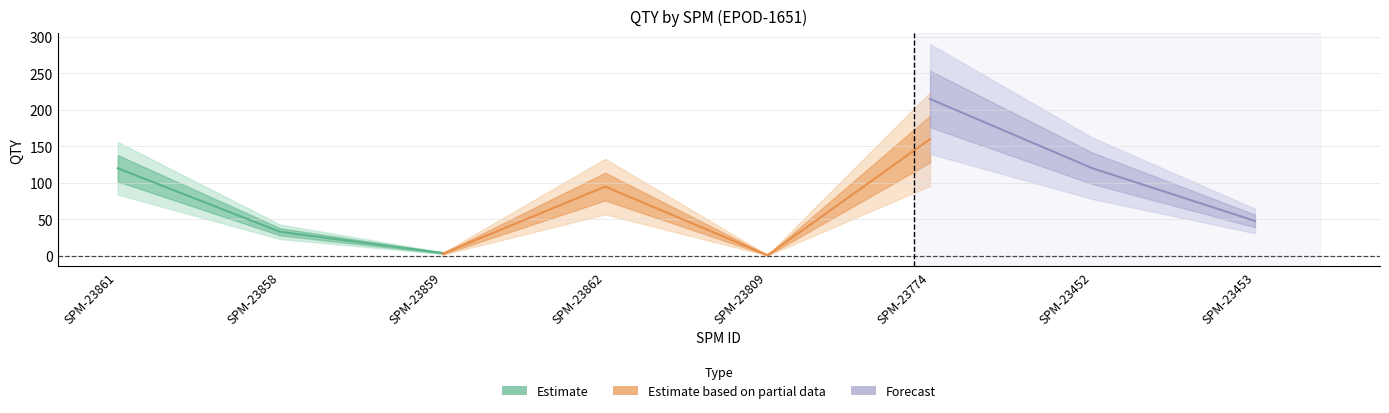

What is the difference between the highest and lowest values at SPM-23453?

13